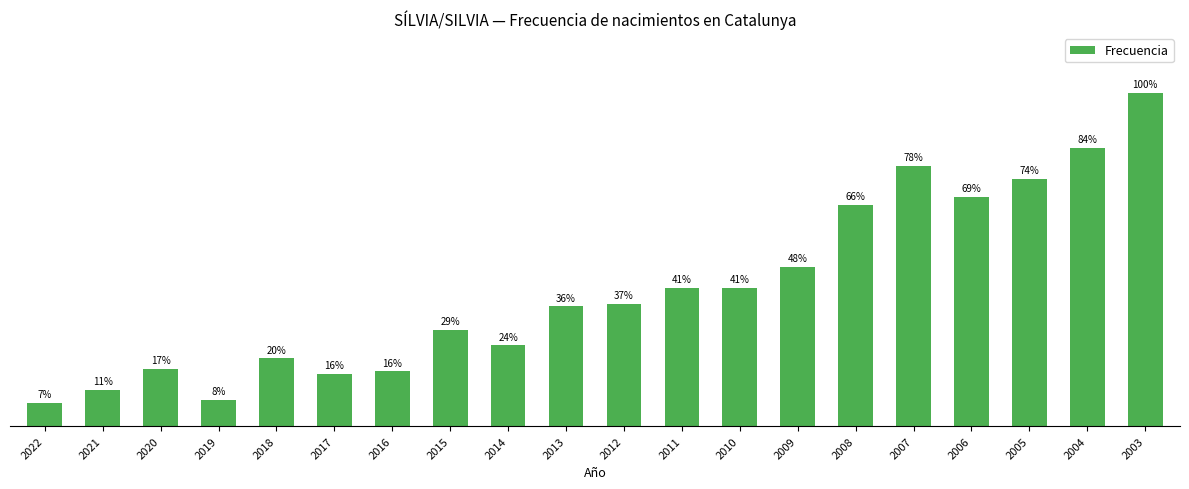

What is the change in value from 2015 to 2012?

+10